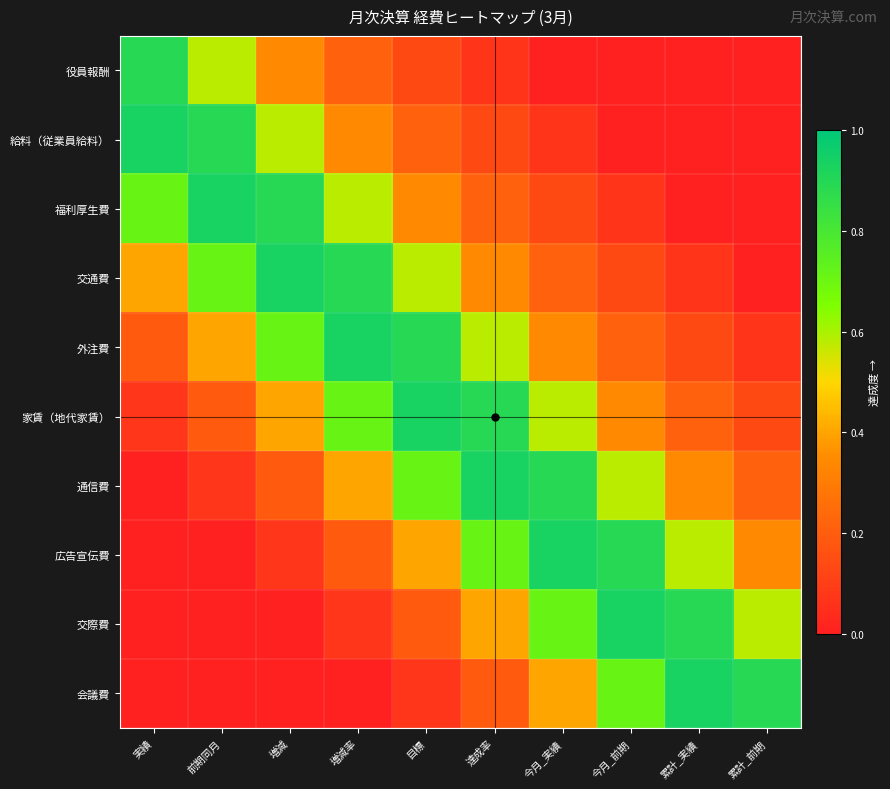

How many categories are shown in the chart?

10